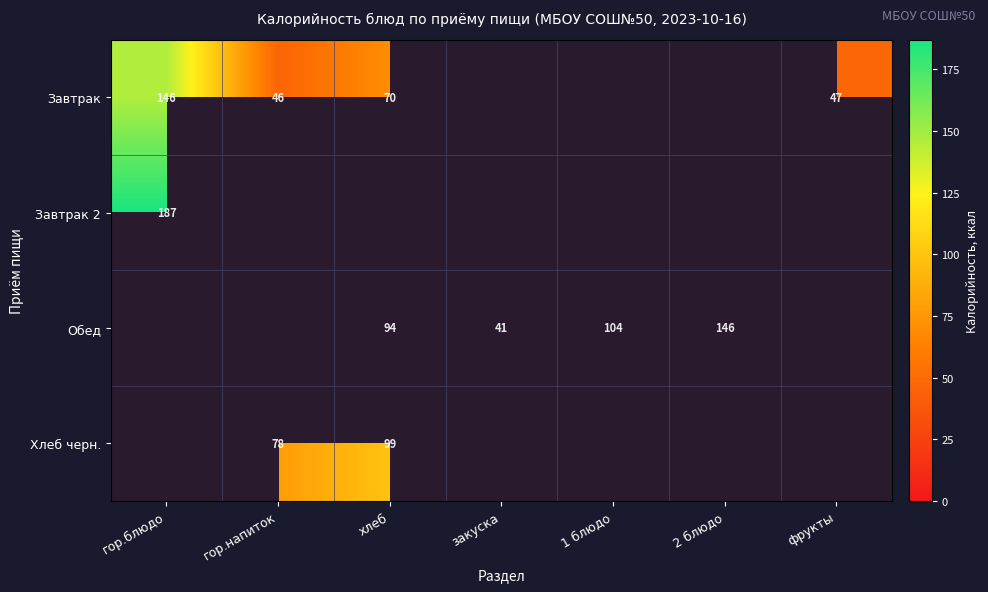

Is the value of Обед at 1 блюдо greater than the value of Завтрак 2 at гор.блюдо?

No